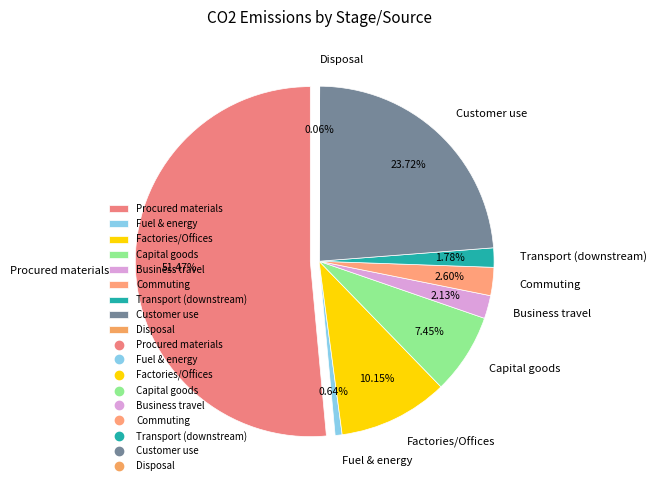

What is the total percentage of Procured materials and Transport (downstream)?

53.2%